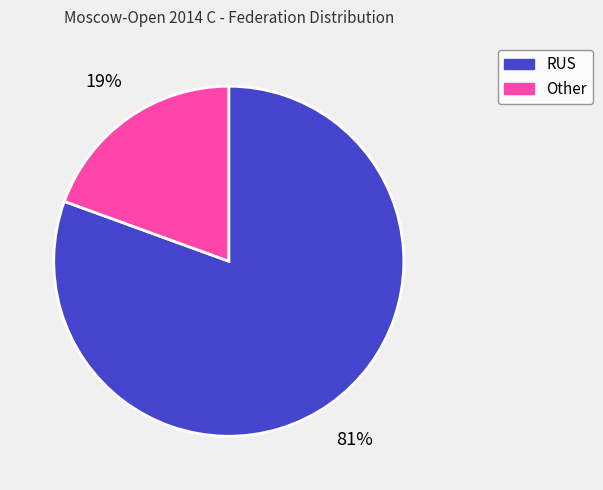

Does any single category account for the majority?

Yes